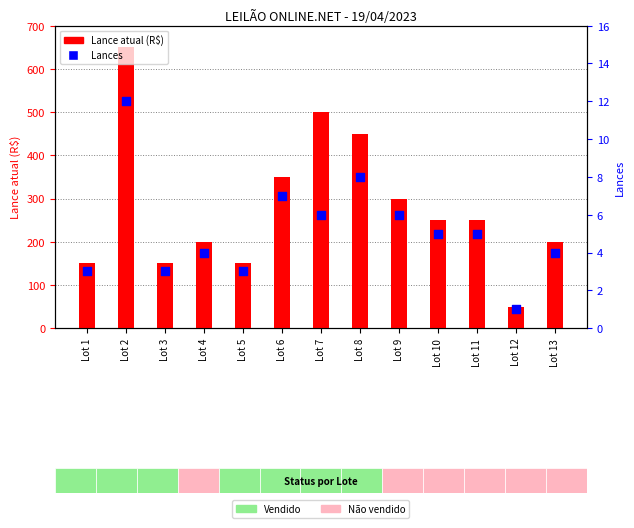

Which series has the widest spread of Y values?

Lance atual (R$)